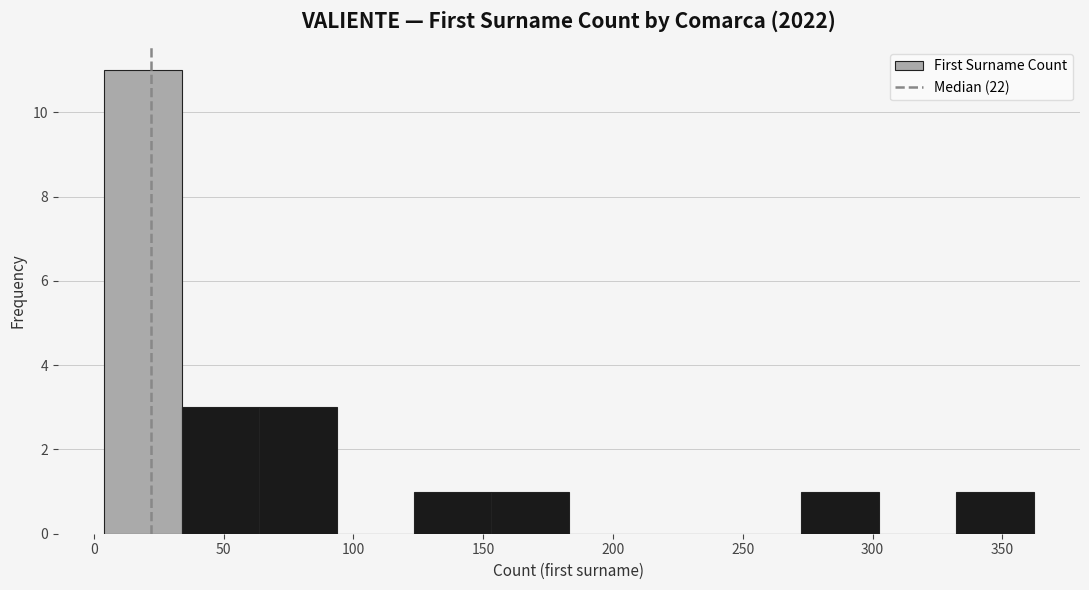

What is the height of the bar covering 35 to 65 on the x-axis? Neither the bar edges nor the heights are printed on the chart, so give them approximately, as read against the axes.

3